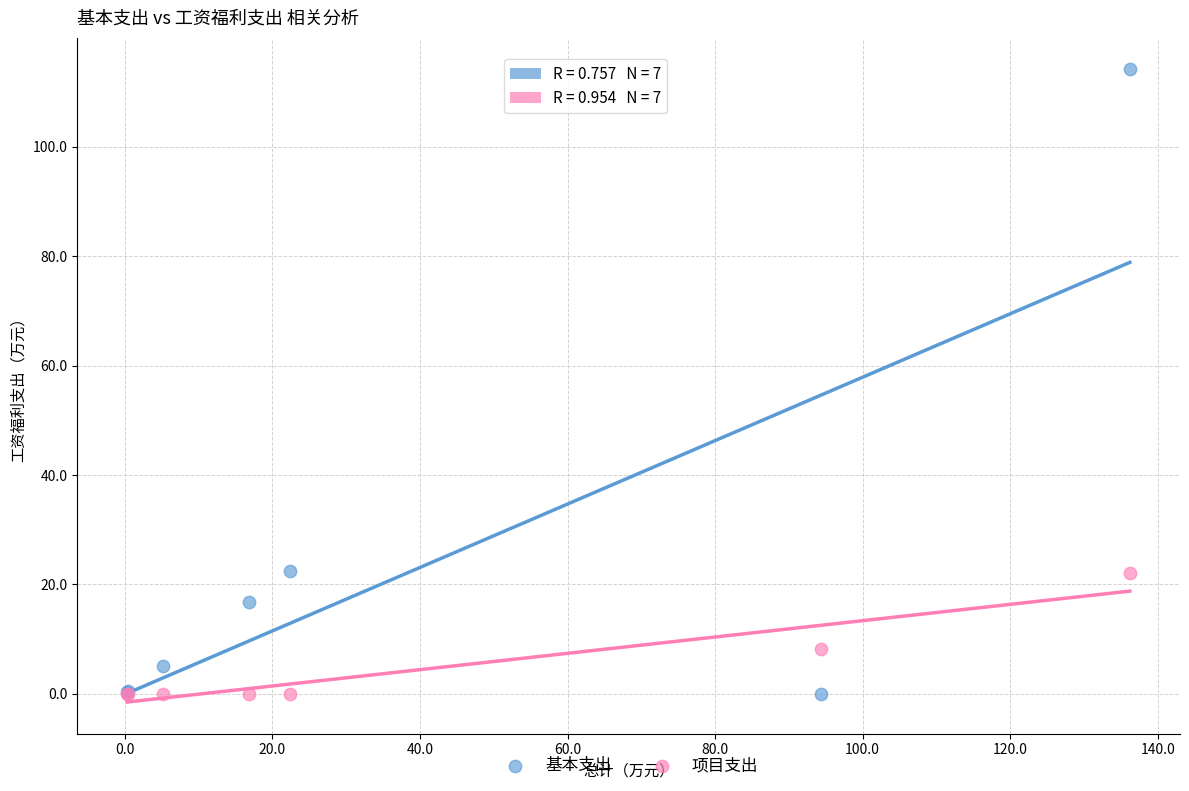

What are all the series names shown in the legend?

基本支出, 项目支出